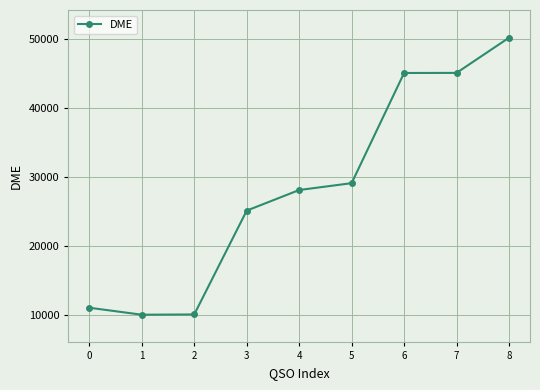

What is the change in value from 0 to 4?

+17054